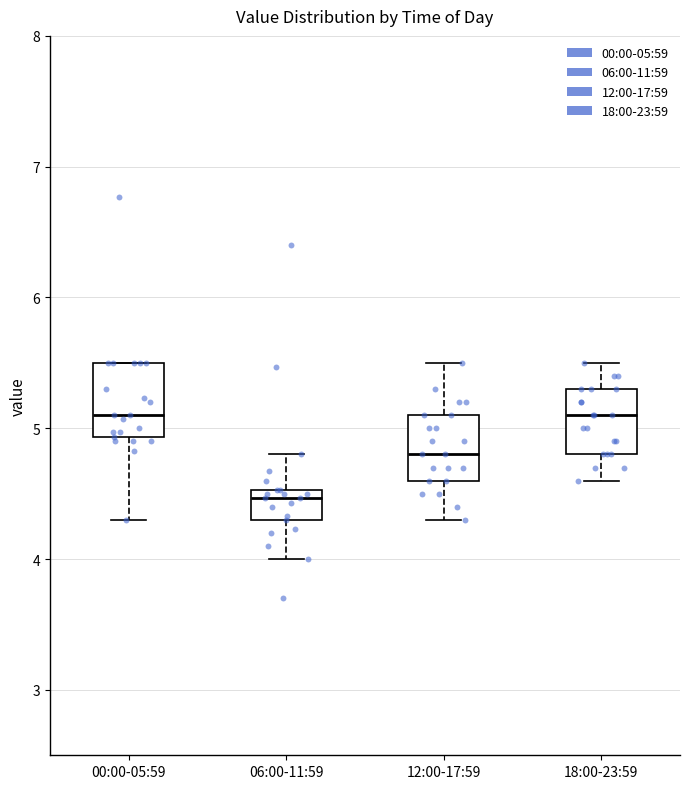

Reading left to right, read every box against the y-axis: the position of its median line, the range the box covers, and the ends of its whiskers. The values are not printed on the chart, so give them approximately, as read against the axis.

00:00-05:59: median 5.1, box 4.9 to 5.5, whiskers 4.3 to 5.5
06:00-11:59: median 4.5 (just below the box's upper edge), box 4.3 to 4.5, whiskers 4.0 to 4.8
12:00-17:59: median 4.8, box 4.6 to 5.1, whiskers 4.3 to 5.5
18:00-23:59: median 5.1, box 4.8 to 5.3, whiskers 4.6 to 5.5